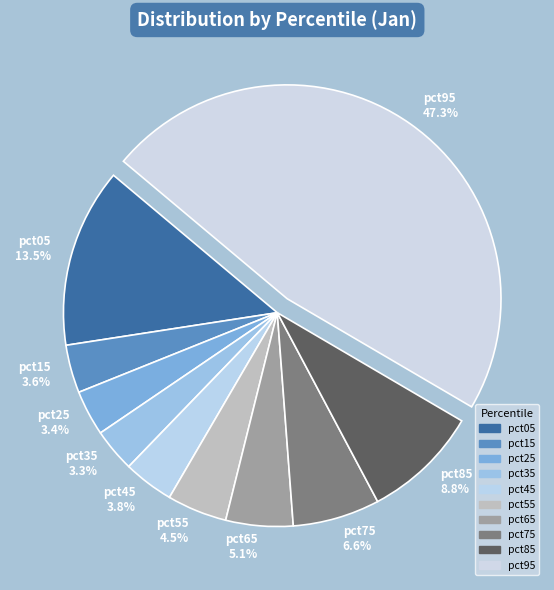

How many segments does this pie chart have?

10